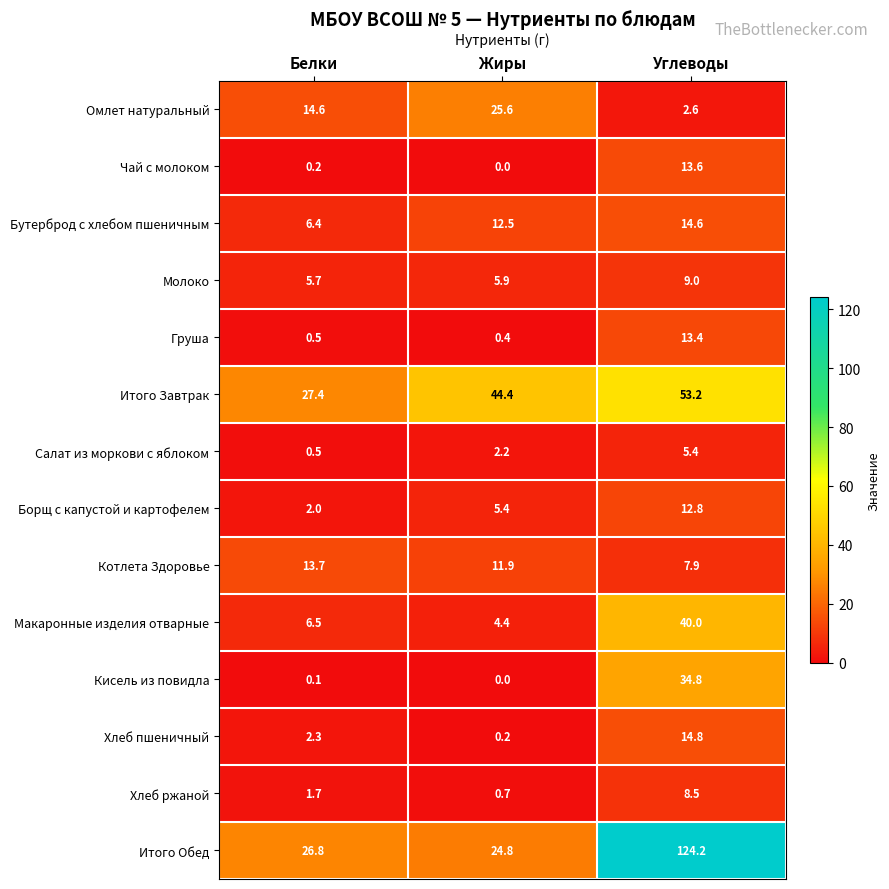

Is it true that Итого Завтрак equals 14.5 at Углеводы?

False